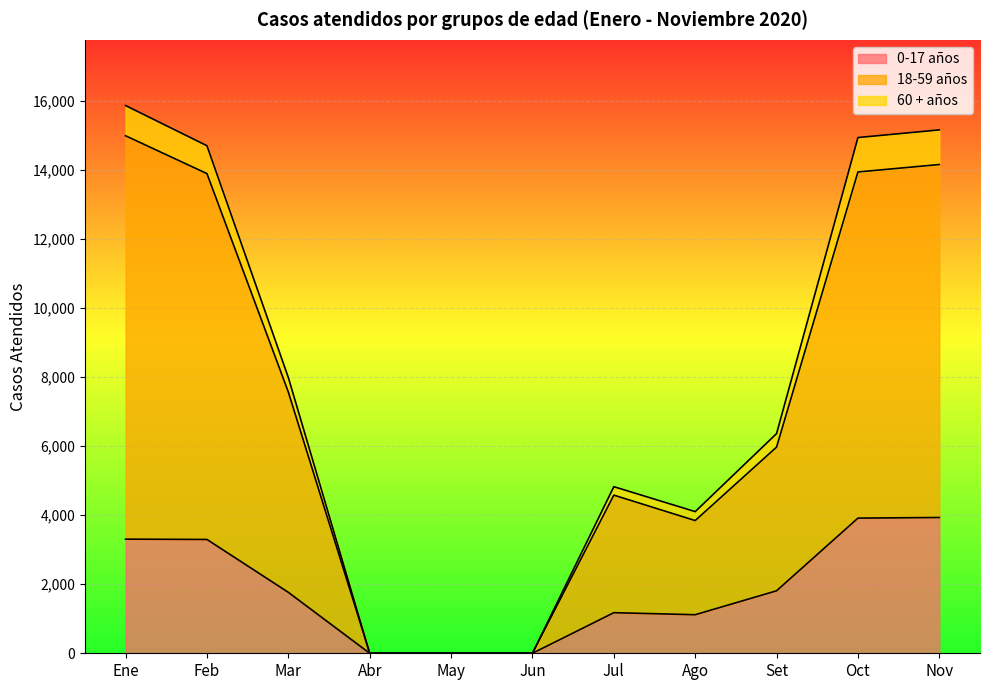

How many categories are shown in the chart?

11